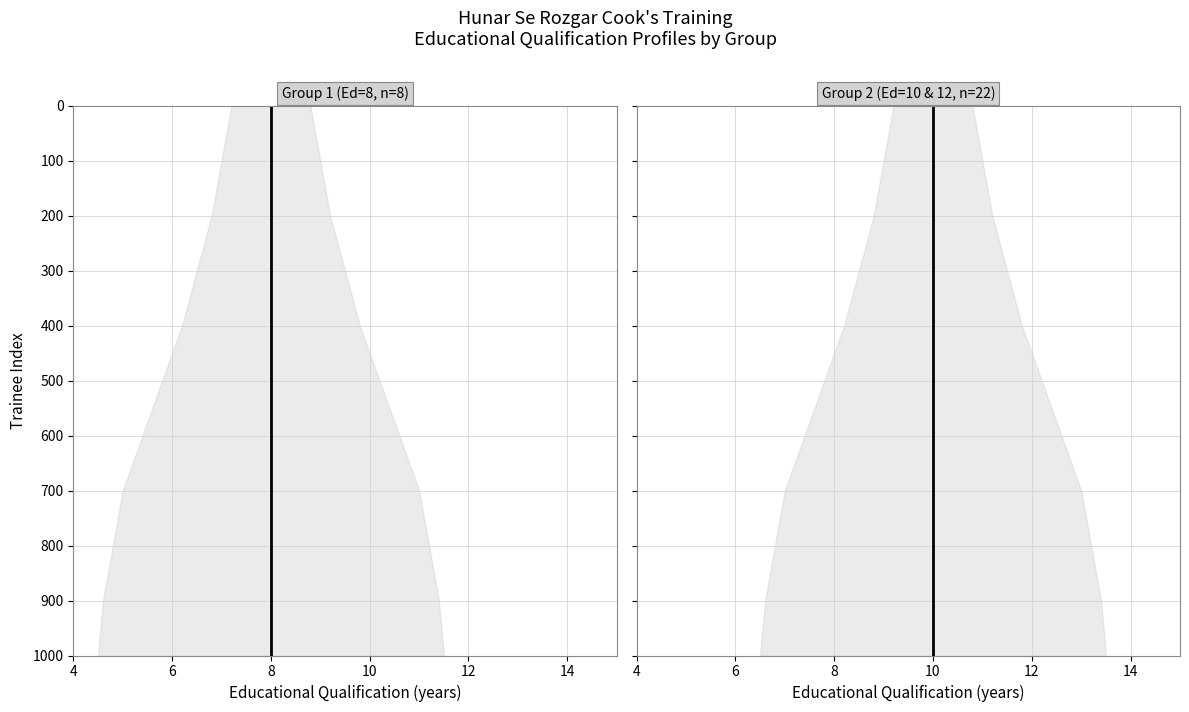

At 7, list the series in order from smallest to largest.

Group 1 (Ed=8, n=8) mean, Group 2 (Ed=10 & 12, n=22) mean